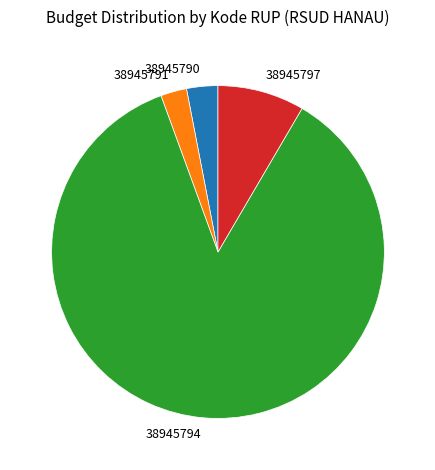

What is the largest slice in the pie chart?

38945794